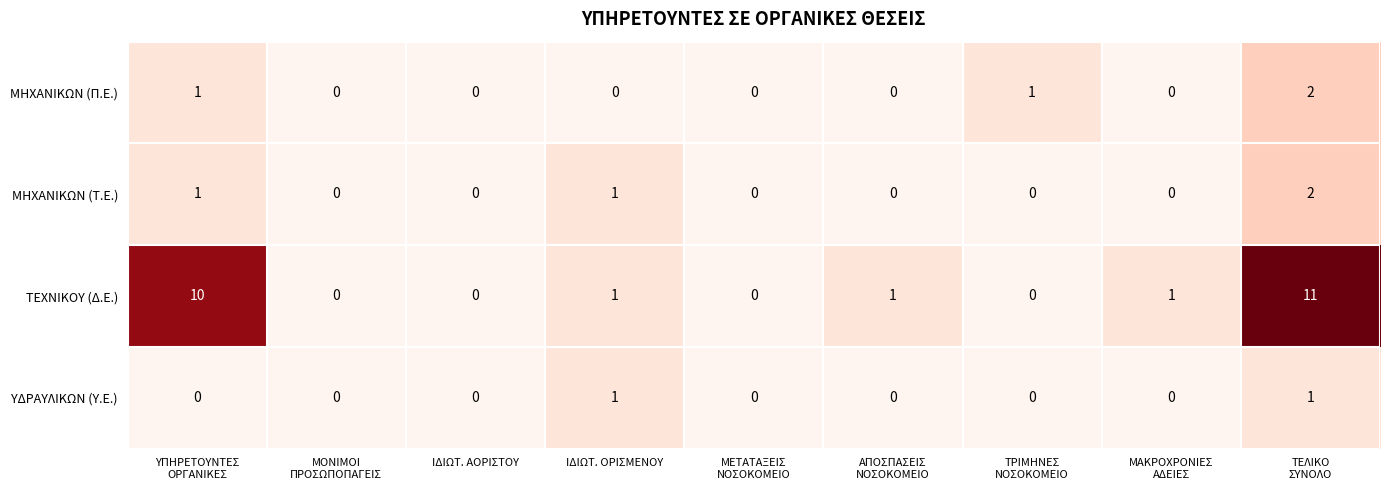

Count the ΜΗΧΑΝΙΚΩΝ (Π.Ε.) values in the range 0 to 1.

8